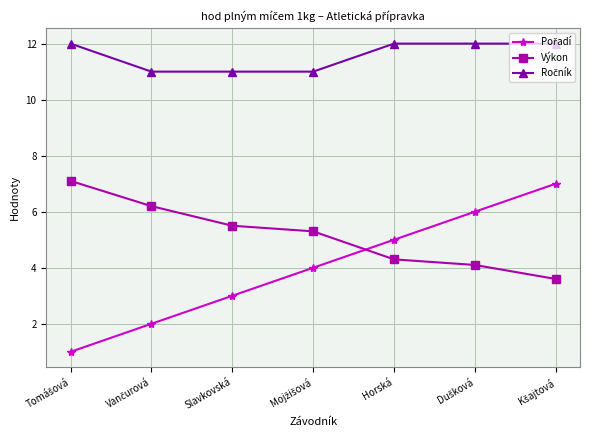

At how many categories does at least one series exceed 10?

7